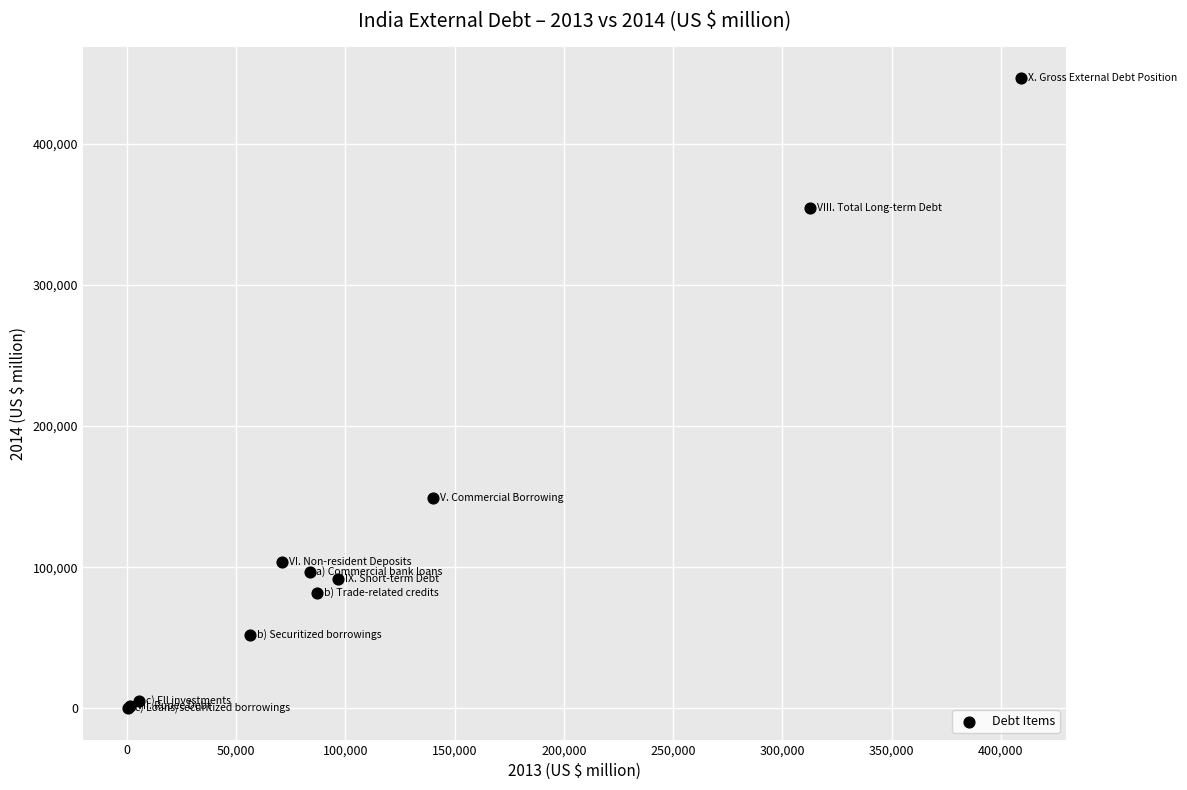

What Y value in the scatter plot is closest to 223229?

149375